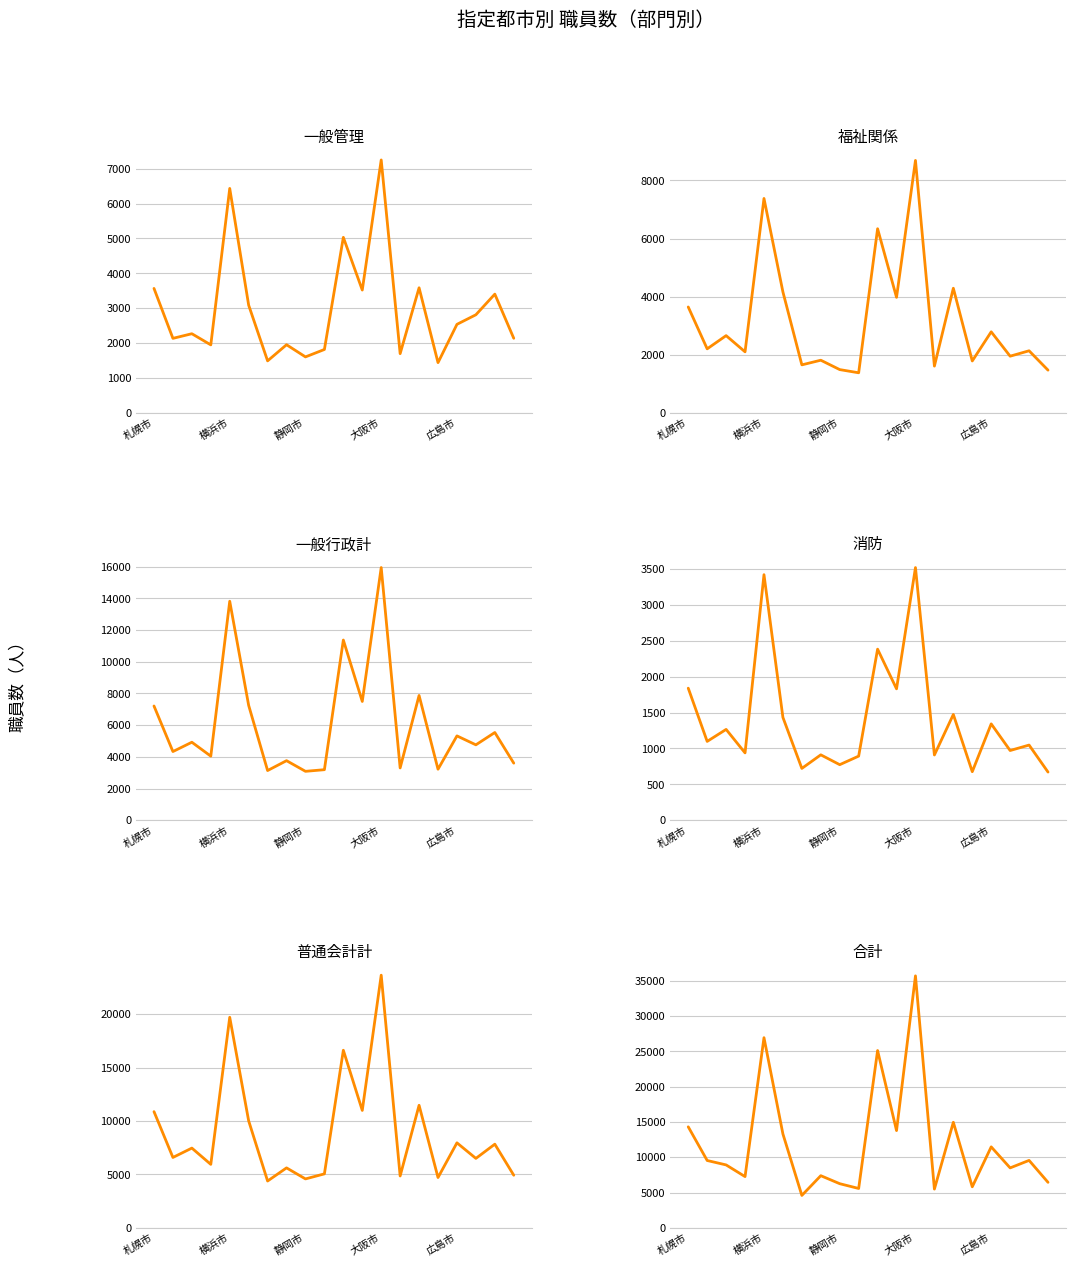

Which series has the largest total across all categories?

合計